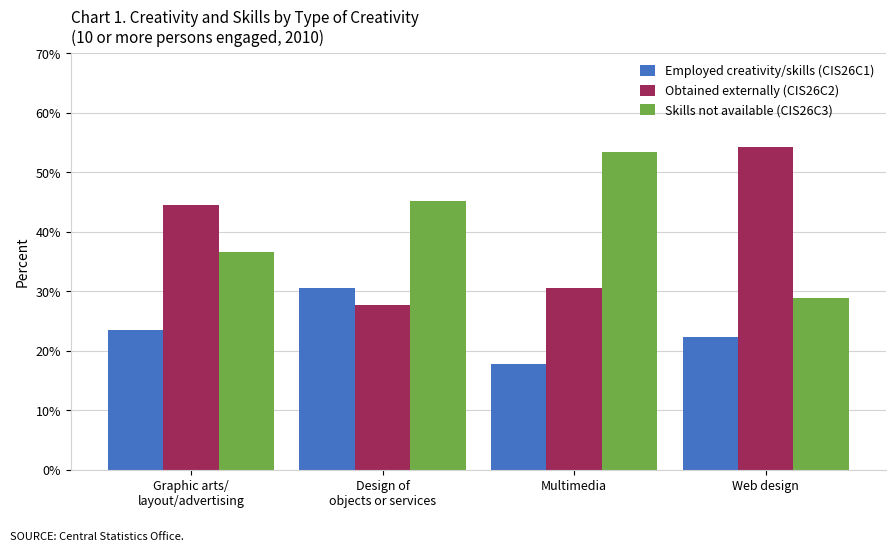

What is the average value of the Employed creativity/skills (CIS26C1) series?

23.5